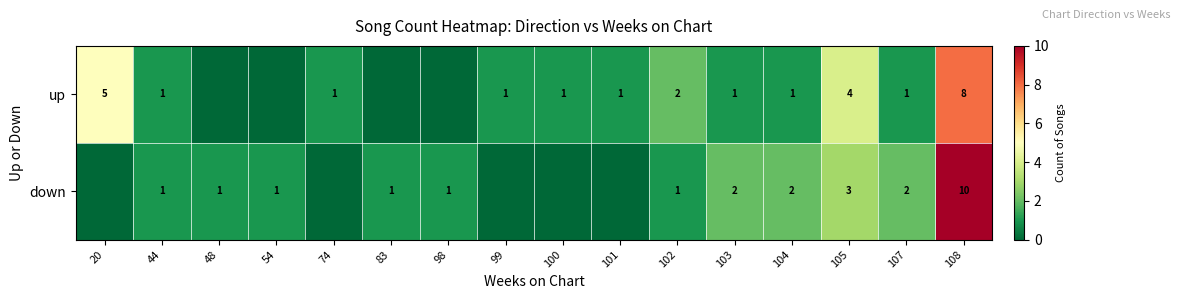

At how many categories does at least one series exceed 2?

3